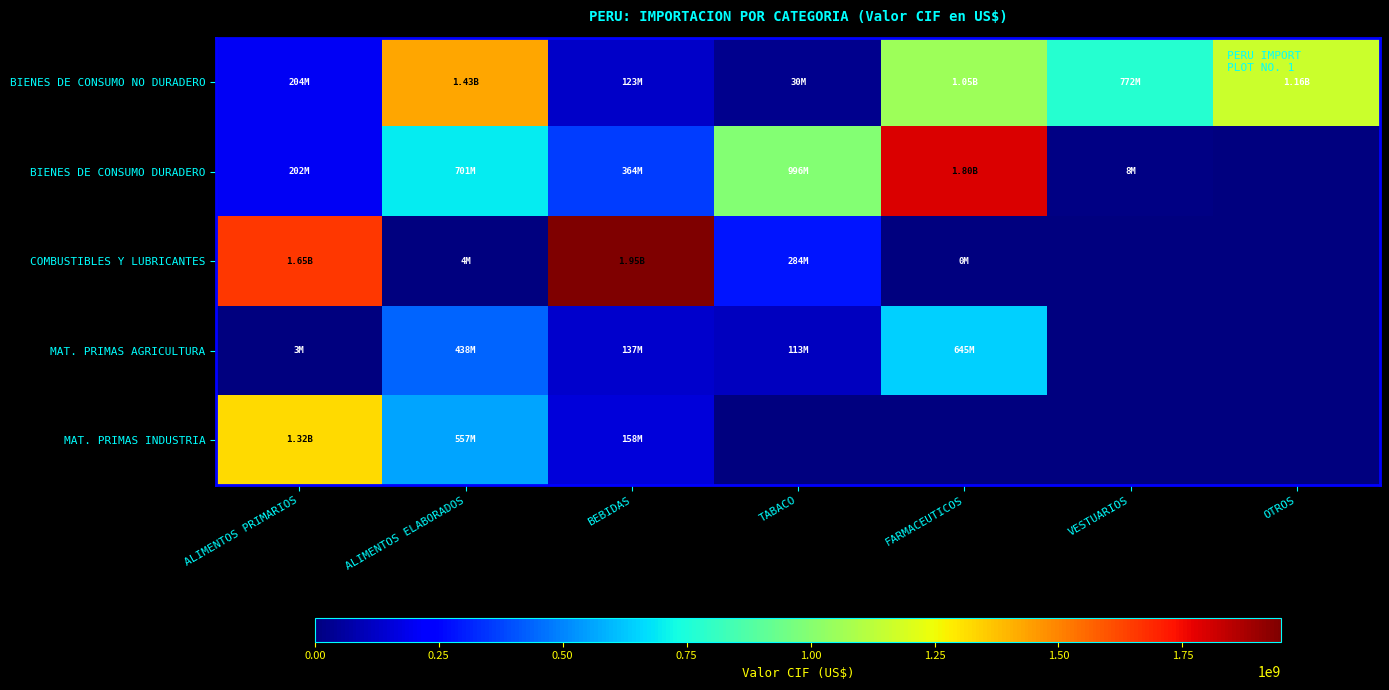

Which has a higher value, VESTUARIOS or TABACO?

VESTUARIOS